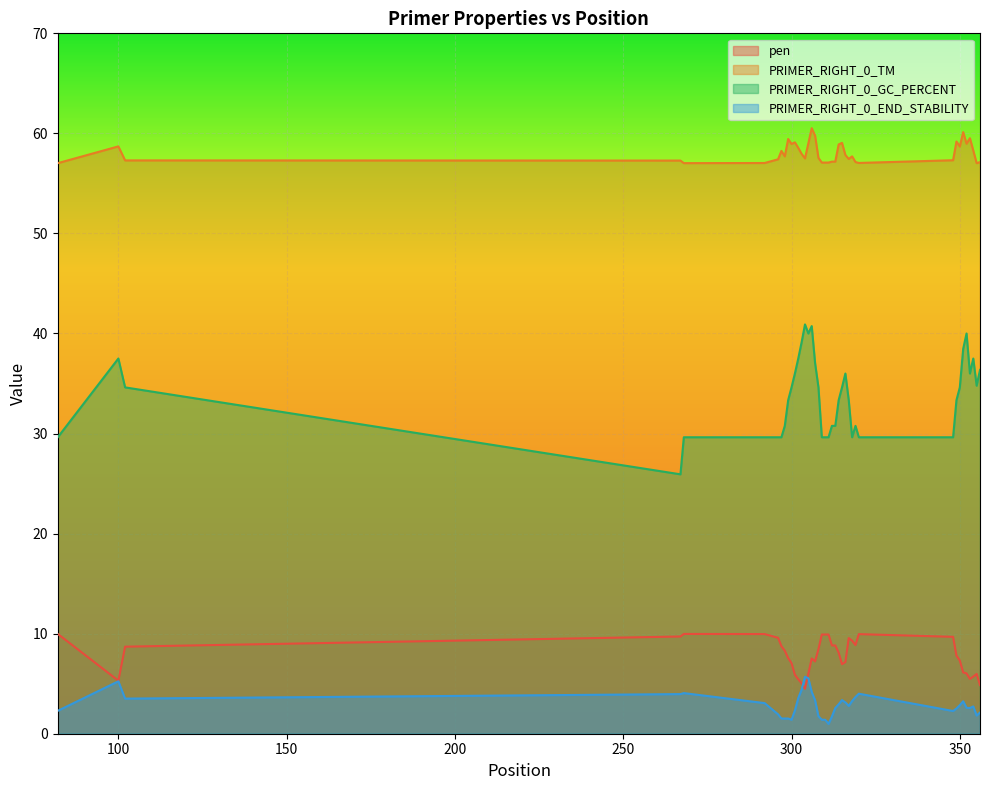

What are all the series names shown in the legend?

pen, PRIMER_RIGHT_0_TM, PRIMER_RIGHT_0_GC_PERCENT, PRIMER_RIGHT_0_END_STABILITY